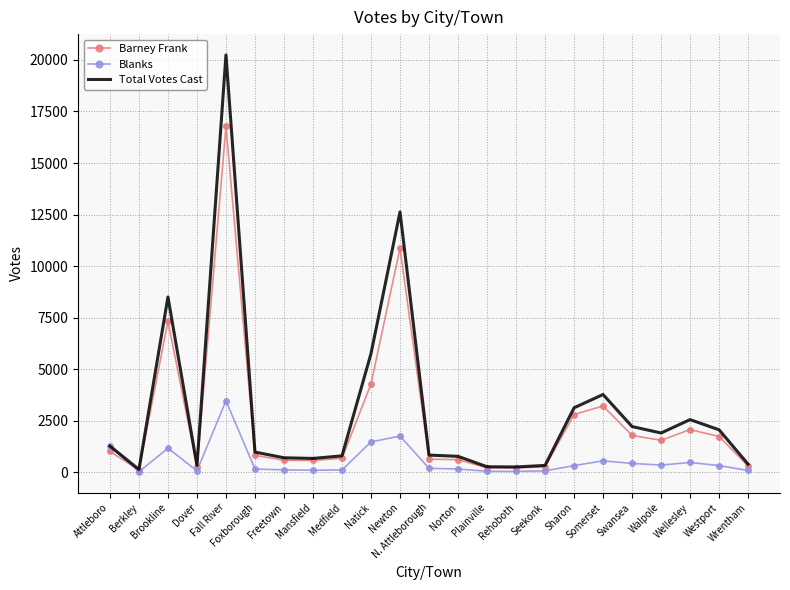

Rank the series by their maximum value, from lowest to highest.

Blanks, Barney Frank, Total Votes Cast